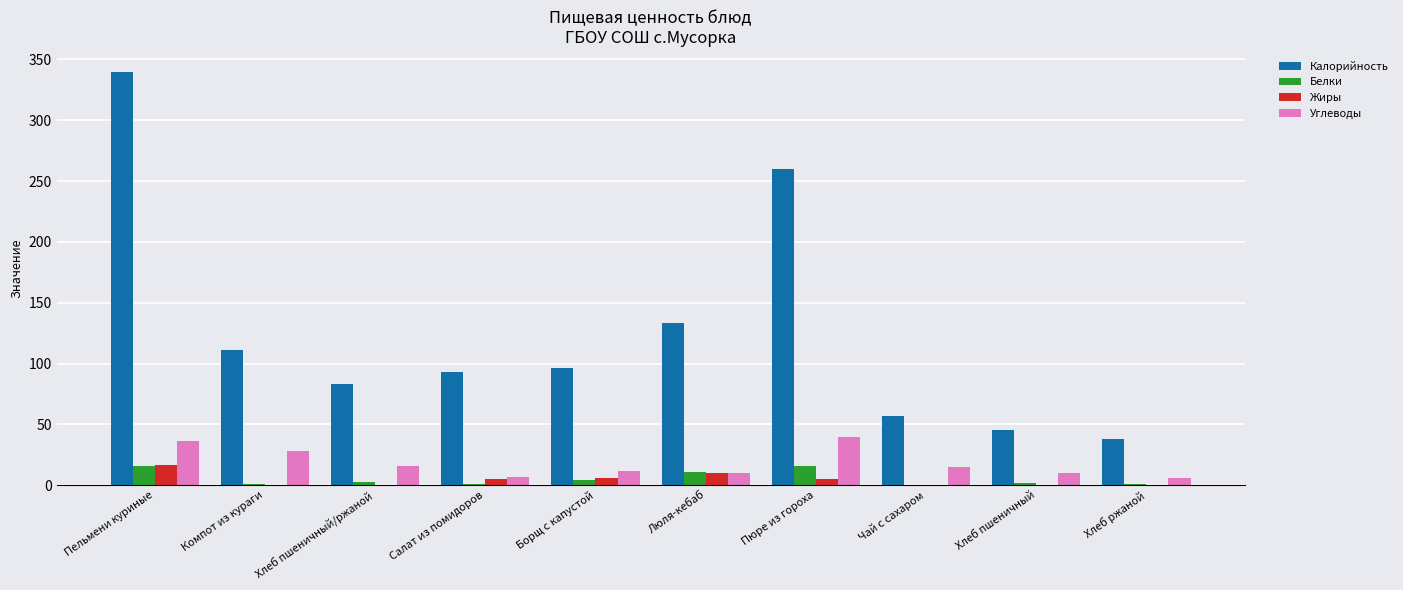

What is the sum of all Белки values?

55